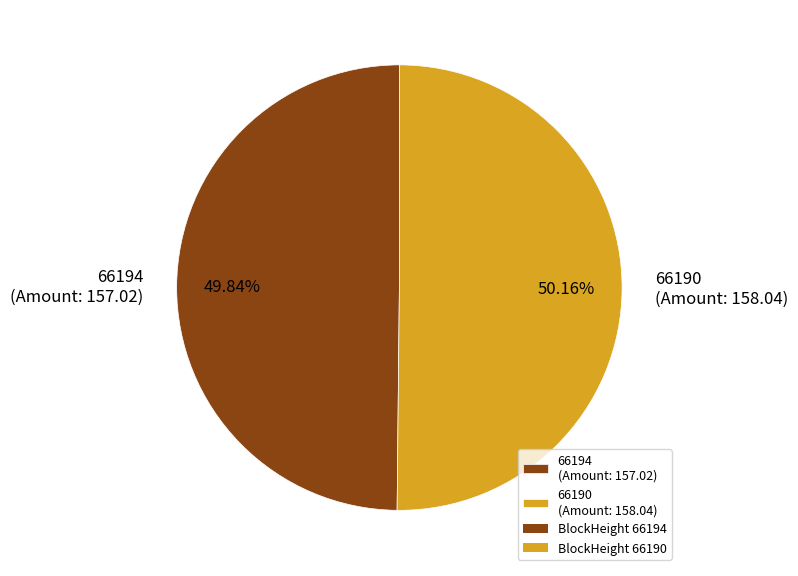

How many slices are in this pie chart?

2